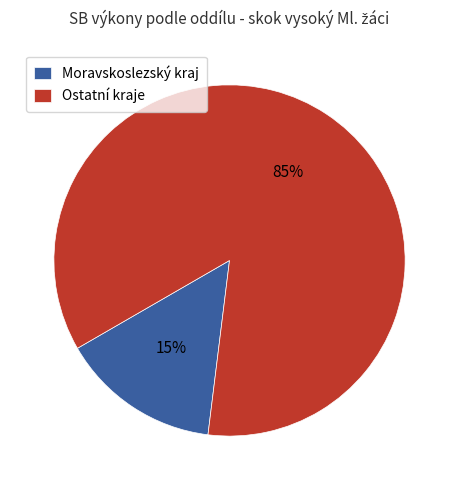

Which slice is the smallest?

Moravskoslezský kraj